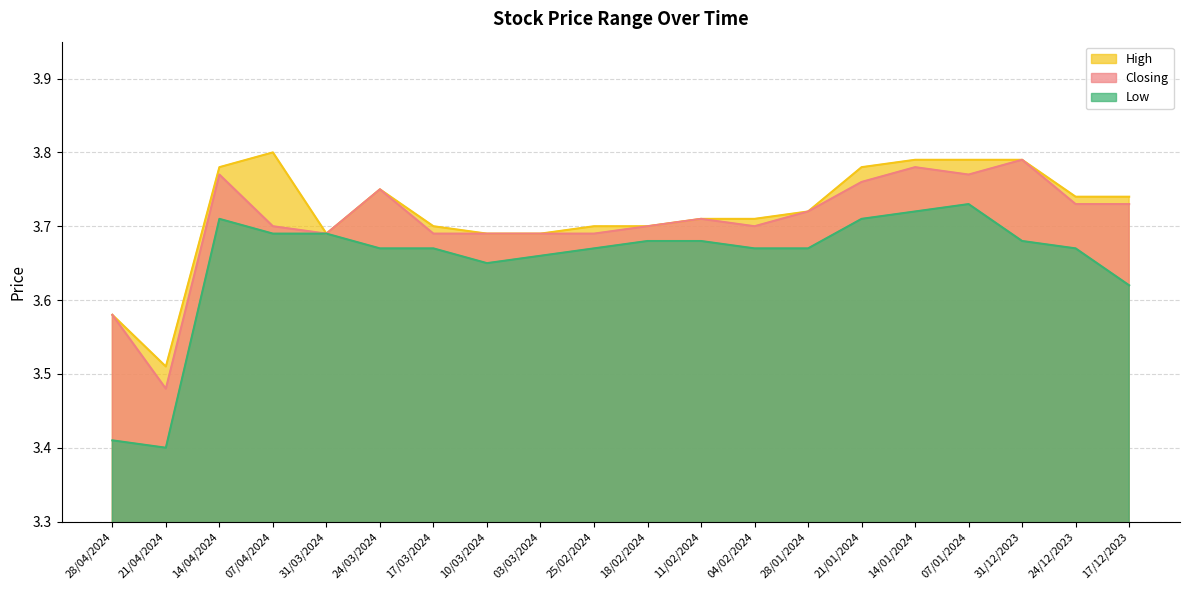

Rank the series by their average value, from highest to lowest.

High, Closing, Low